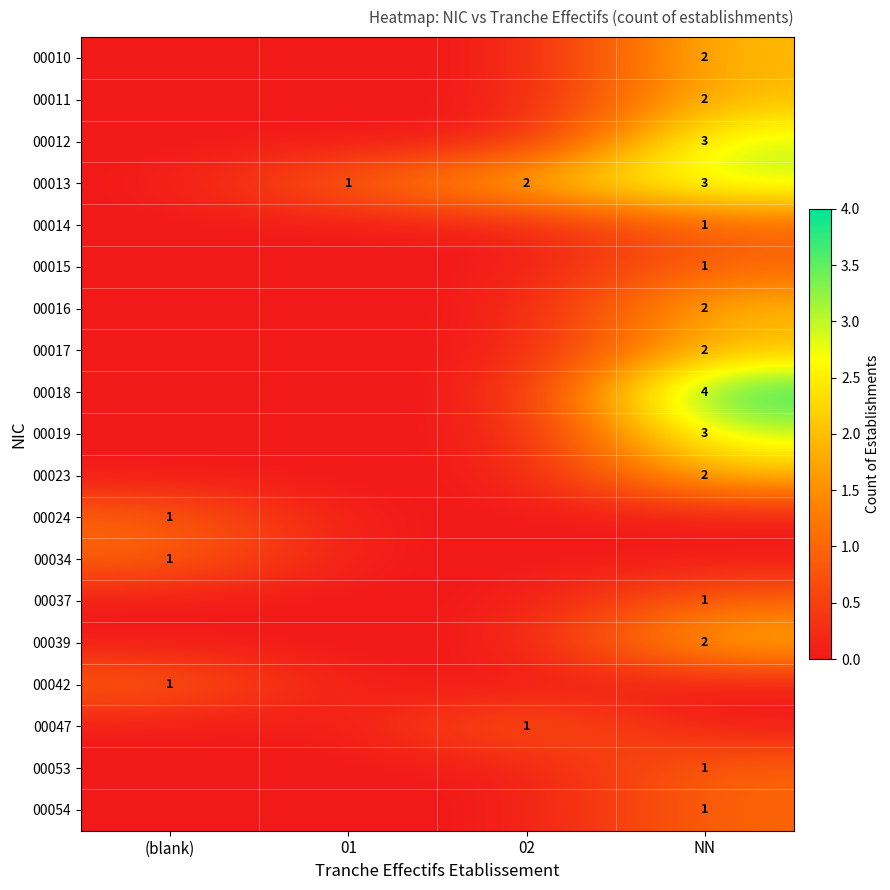

The 00016 series shows 3 at NN. True or false?

False